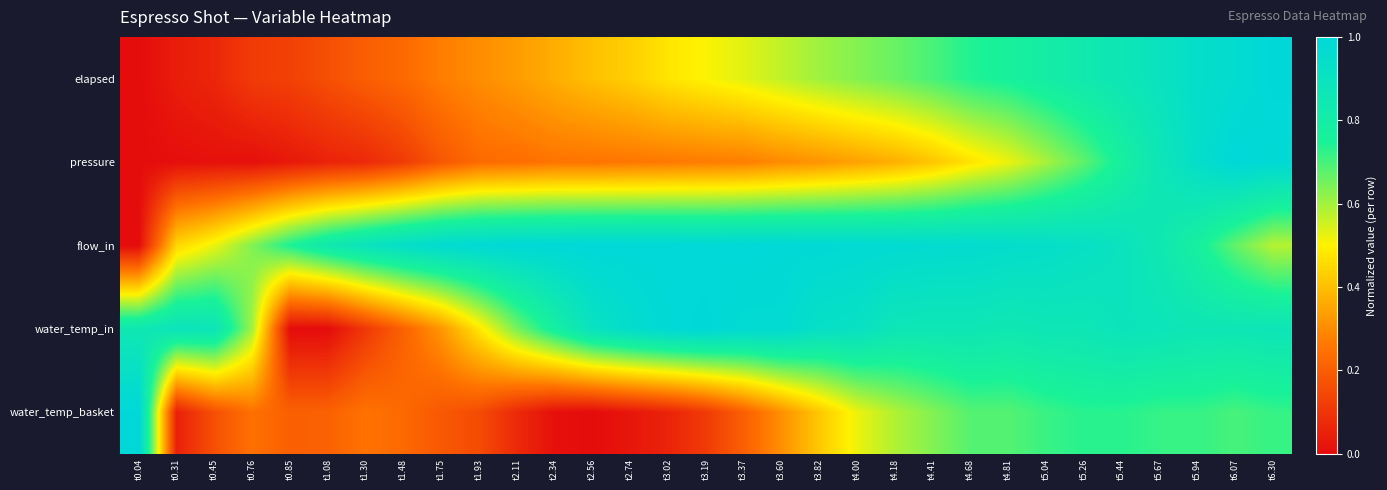

List the series in order of their peak value, lowest first.

elapsed, pressure, flow_in, water_temp_in, water_temp_basket